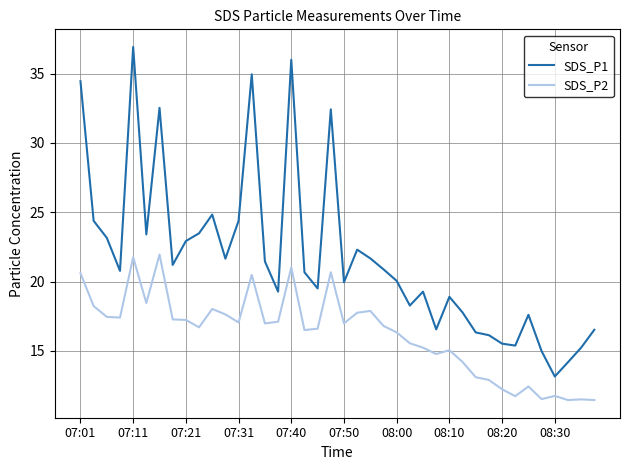

True or false: SDS_P1 and SDS_P2 intersect in this chart.

False